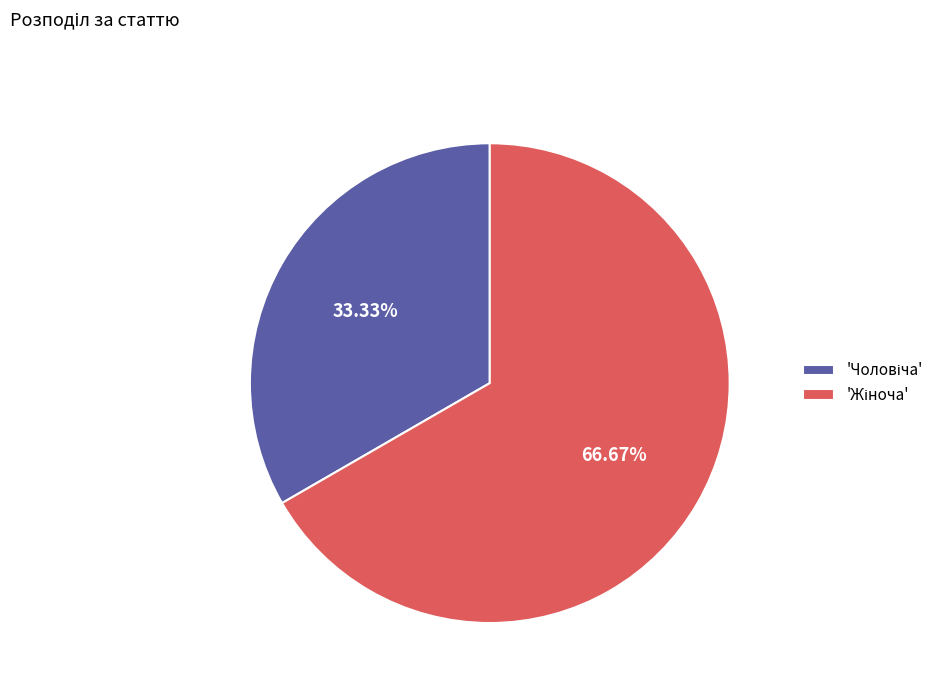

Does any single category account for the majority?

Yes